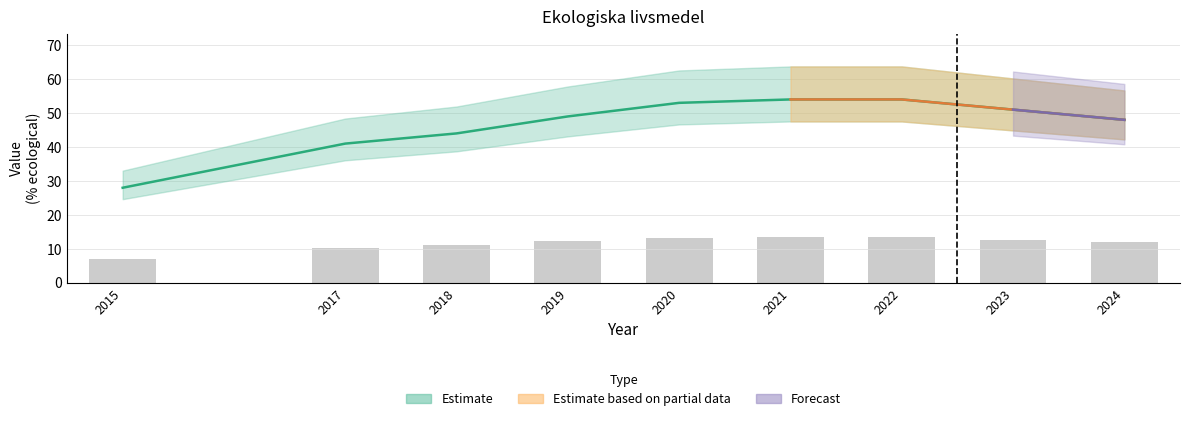

The value at 2021 is 77. True or false?

False